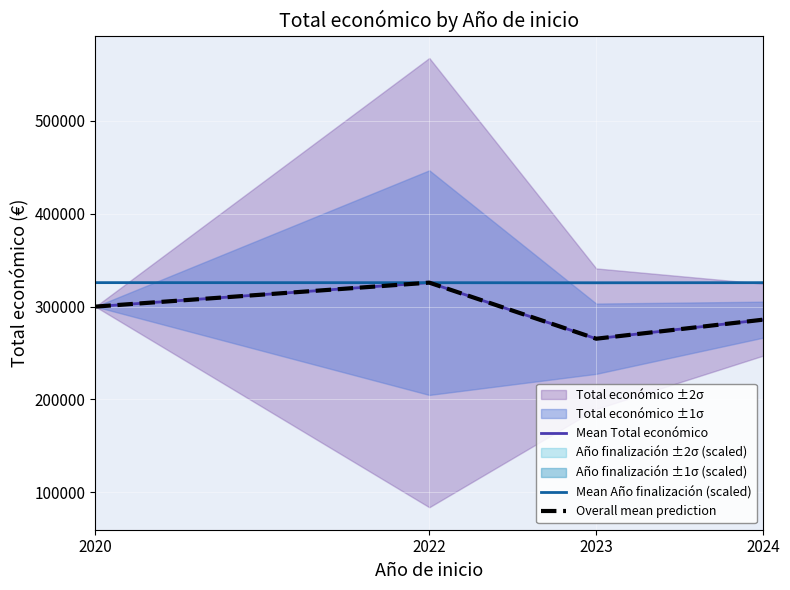

How many lines are shown in the chart?

3